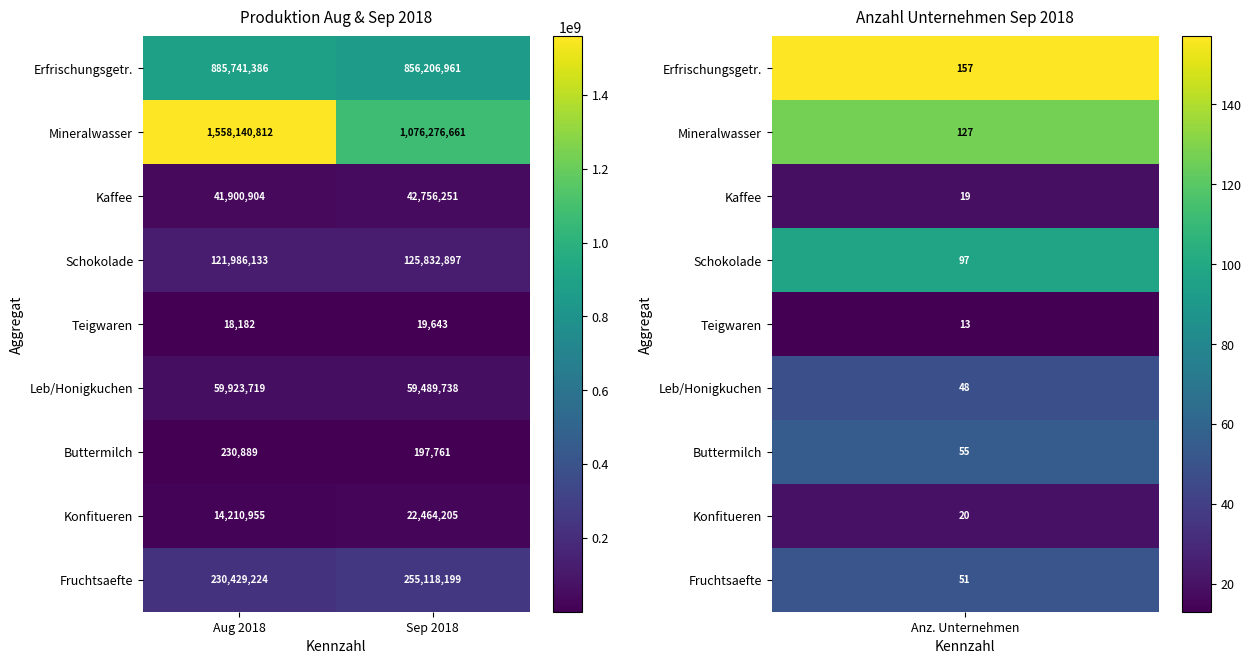

Which label corresponds to the largest value in the chart?

Aug 2018